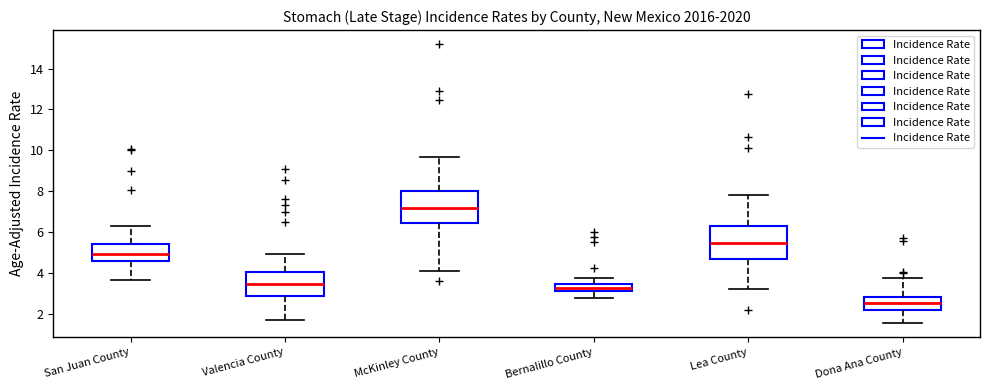

Reading left to right, transcribe this box plot: for each box, give where its median line is, the range the box spans, and where its two whiskers end, as read against the y-axis. The values are not printed on the chart, so give them approximately, as read against the axis.

San Juan County: median 5.0, box 4.6 to 5.4, whiskers 3.6 to 6.2
Valencia County: median 3.4, box 2.8 to 4.0, whiskers 1.8 to 5.0
McKinley County: median 7.2, box 6.4 to 8.0, whiskers 4.0 to 9.6
Bernalillo County: median 3.2, box 3.0 to 3.4, whiskers 2.8 to 3.8
Lea County: median 5.4, box 4.6 to 6.2, whiskers 3.2 to 7.8
Dona Ana County: median 2.6, box 2.2 to 2.8, whiskers 1.6 to 3.8